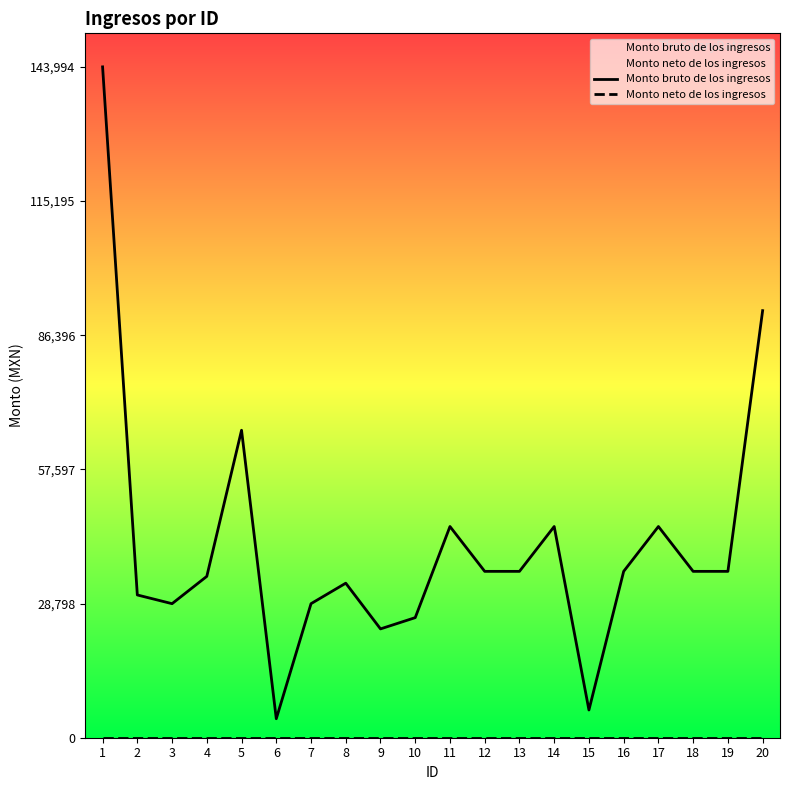

Reading left to right, extract all data points from this chart.

Monto bruto de los ingresos: 1=143994.0	2=30642.1	3=28773.0	4=34635.0	5=66000.0	6=4076.0	7=28773.0	8=33171.0	9=23358.0	10=25776.0	11=45336.0	12=35709.0	13=35709.0	14=45336.0	15=5951.5	16=35709.0	17=45336.0	18=35709.0	19=35709.0	20=91671.0
Monto neto de los ingresos: 1=0.0	2=0.0	3=0.0	4=0.0	5=0.0	6=0.0	7=0.0	8=0.0	9=0.0	10=0.0	11=0.0	12=0.0	13=0.0	14=0.0	15=0.0	16=0.0	17=0.0	18=0.0	19=0.0	20=0.0